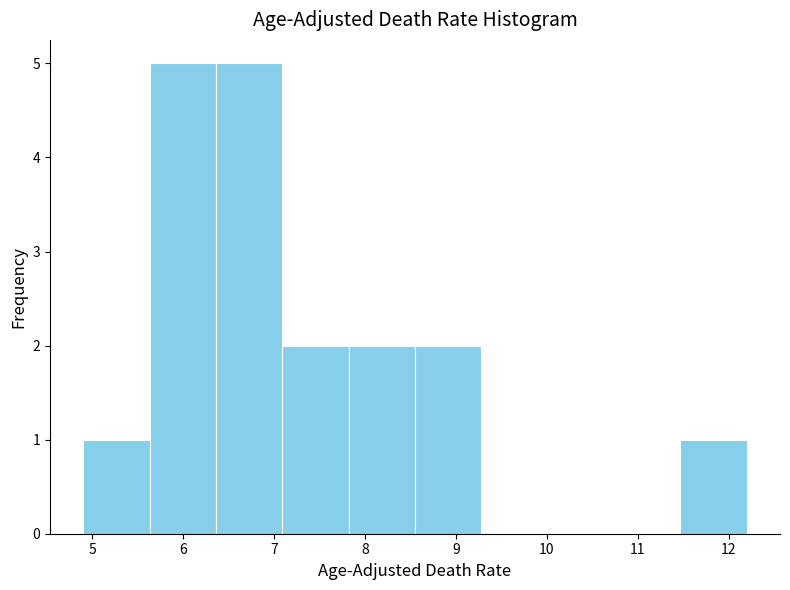

Reading left to right, list every bar in this chart as the range it spans on the x-axis followed by its height. Neither the bar edges nor the heights are printed on the chart, so give them approximately, as read against the axes.

4.90 to 5.63: 1
5.63 to 6.36: 5
6.36 to 7.09: 5
7.09 to 7.82: 2
7.82 to 8.55: 2
8.55 to 9.28: 2
9.28 to 10.01: 0
10.01 to 10.74: 0
10.74 to 11.47: 0
11.47 to 12.20: 1